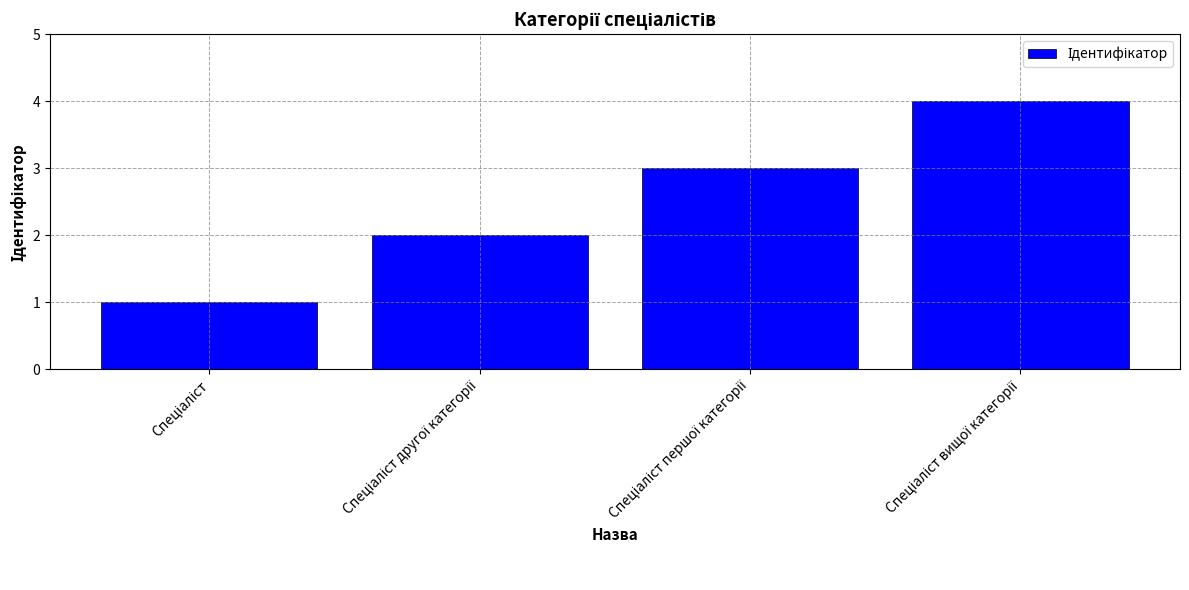

How many series are shown in this chart?

1